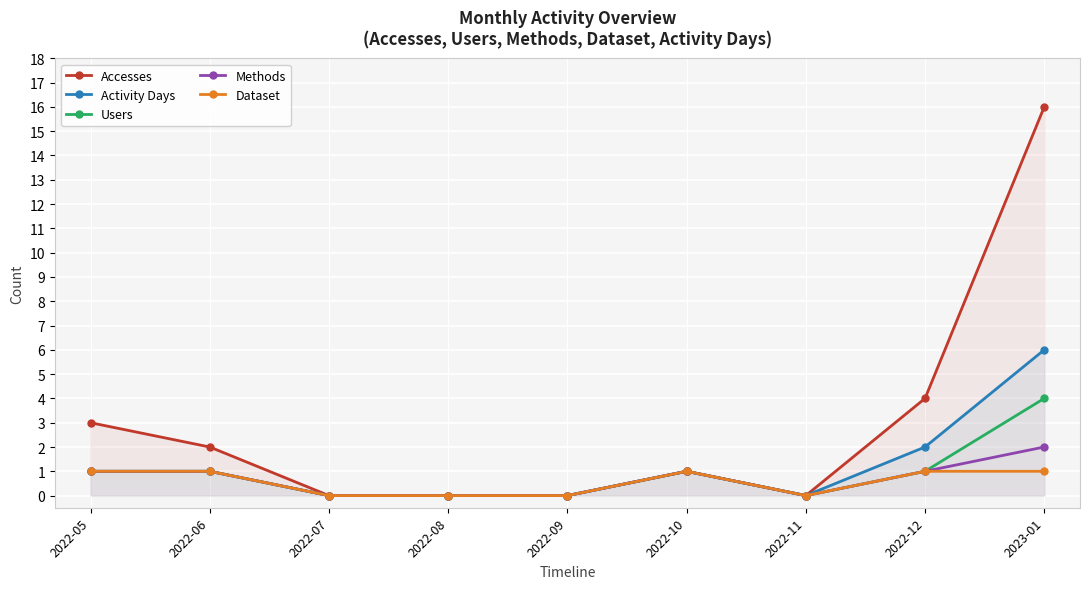

Does the chart display data point markers on the line(s)?

Yes